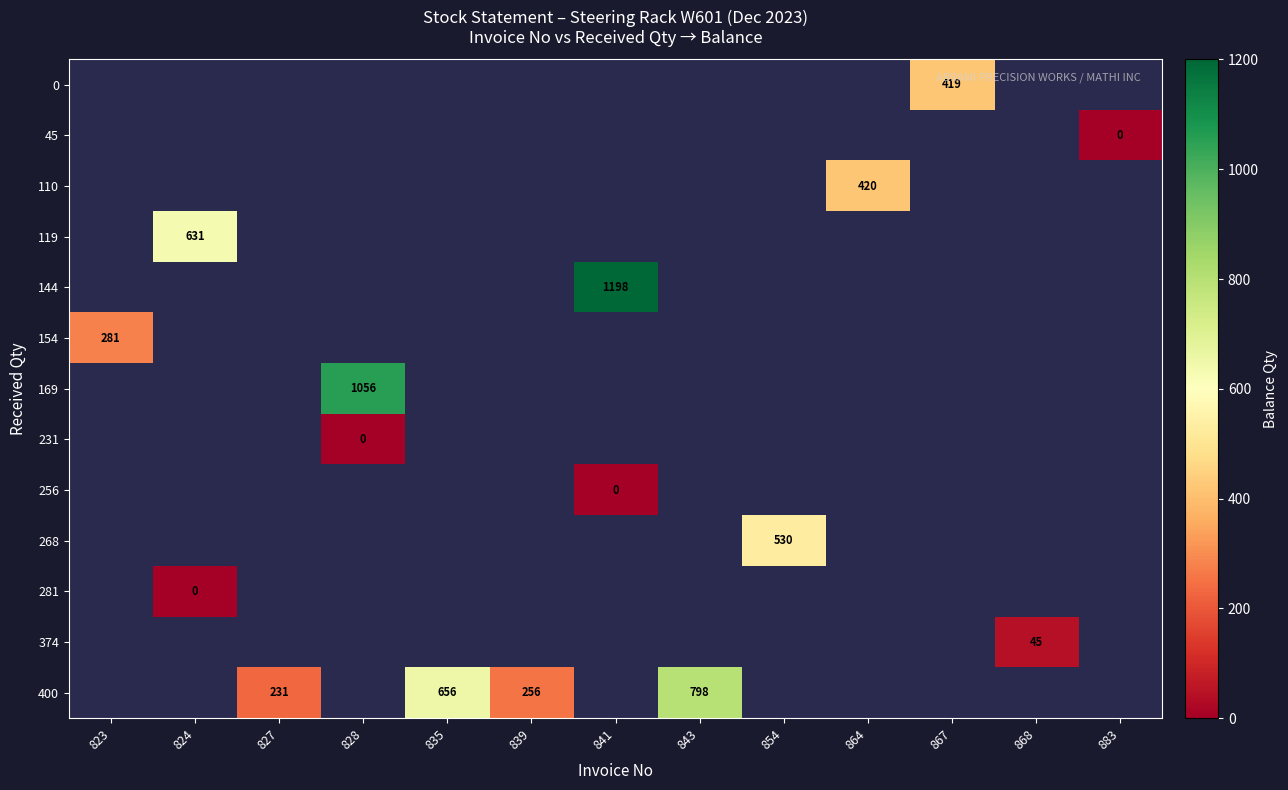

The 154 series shows 281 at 823. True or false?

True